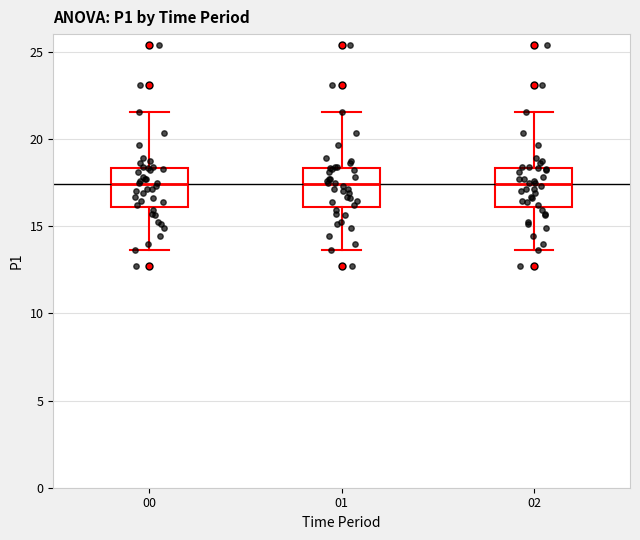

Reading left to right, transcribe this box plot: for each box, give where its median line is, the range the box spans, and where its two whiskers end, as read against the y-axis. The values are not printed on the chart, so give them approximately, as read against the axis.

00: median 17.5, box 16.0 to 18.5, whiskers 13.5 to 21.5
01: median 17.5, box 16.0 to 18.5, whiskers 13.5 to 21.5
02: median 17.5, box 16.0 to 18.5, whiskers 13.5 to 21.5